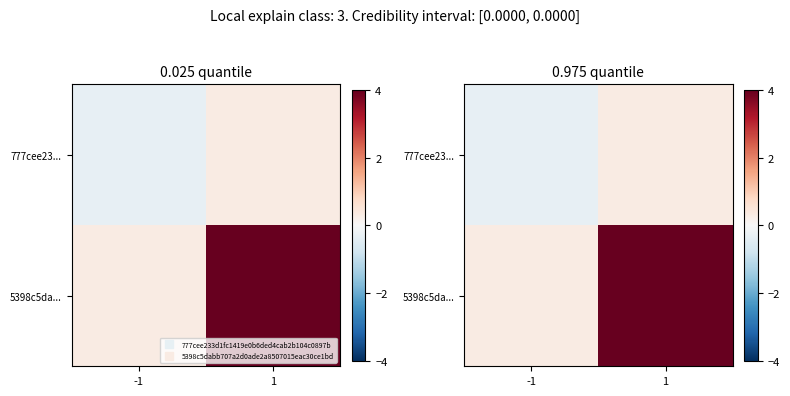

True or false: 5398c5da... has a value of 5.7 at 1.

False